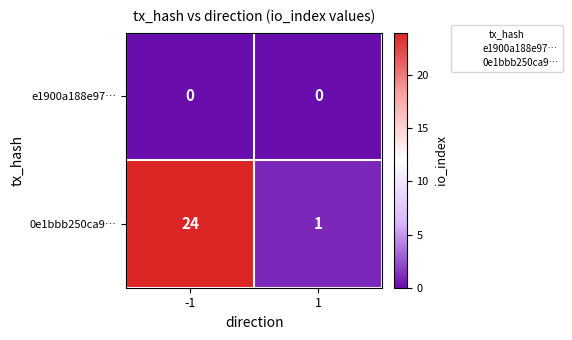

What is the total value across all series at -1?

24